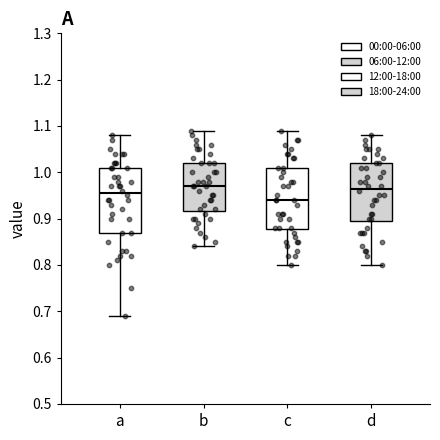

Where is the upper edge of the box for a on the y-axis? The values are not printed on the chart, so give them approximately, as read against the axis.

1.01